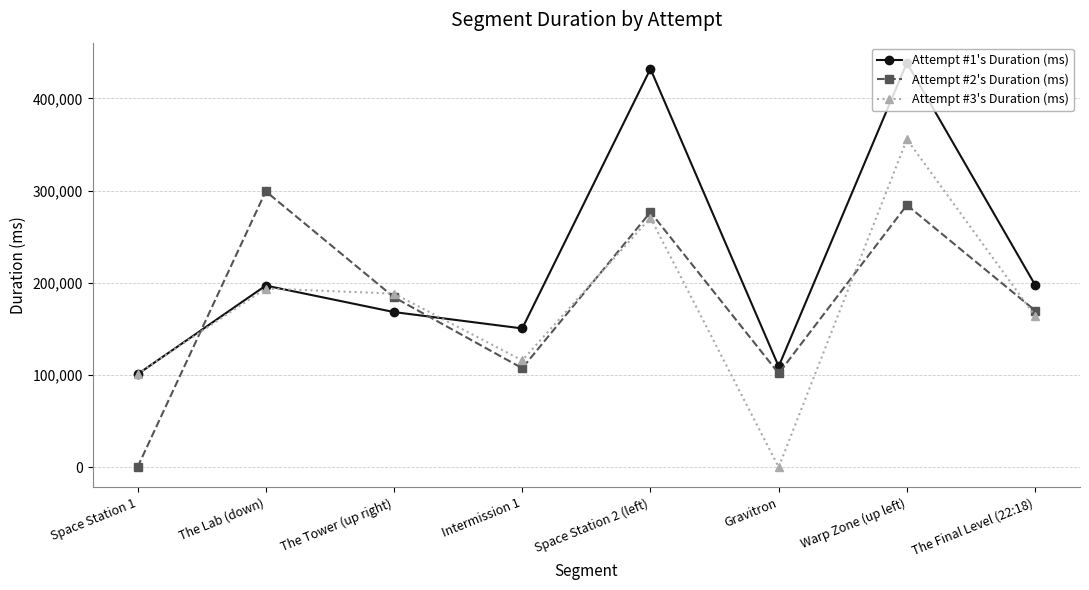

The value of Attempt #2's Duration (ms) at Warp Zone (up left) is 284245. True or false?

True